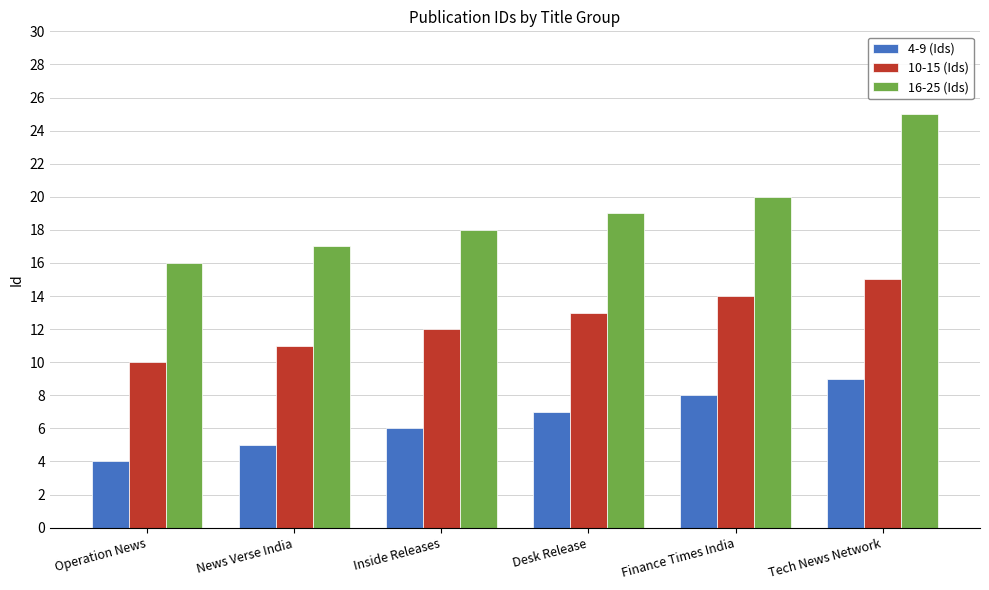

The 16-25 (Ids) series shows 17 at News Verse India. True or false?

True